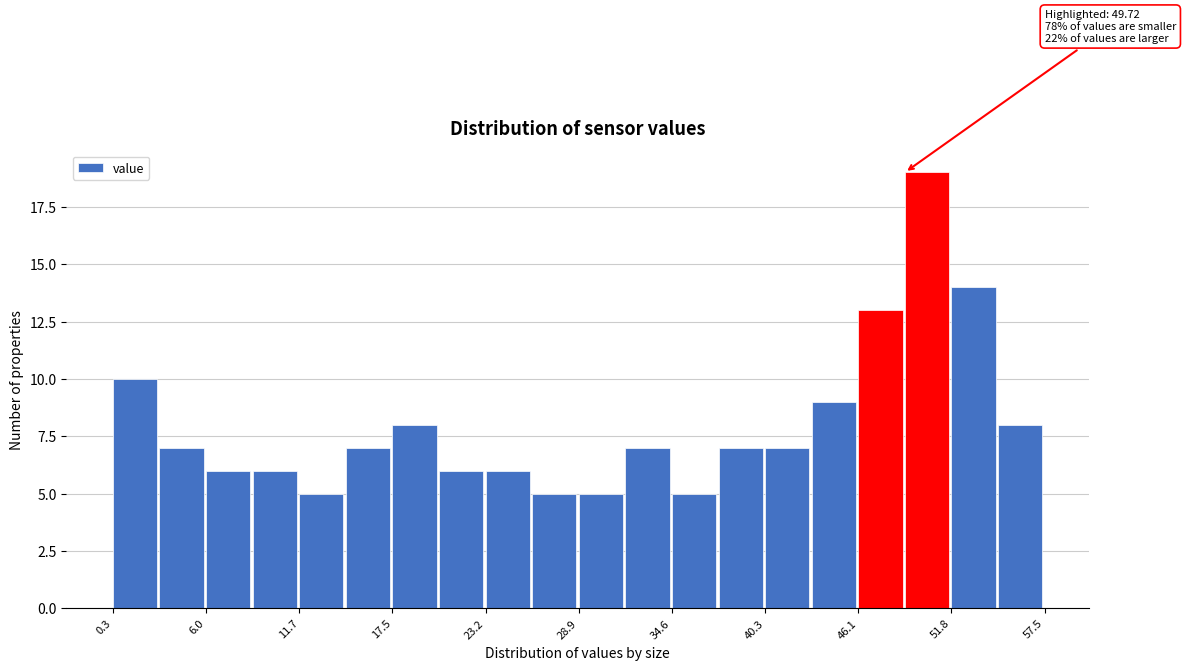

Read against the x-axis, roughly where is the centre of the tallest bar?

50